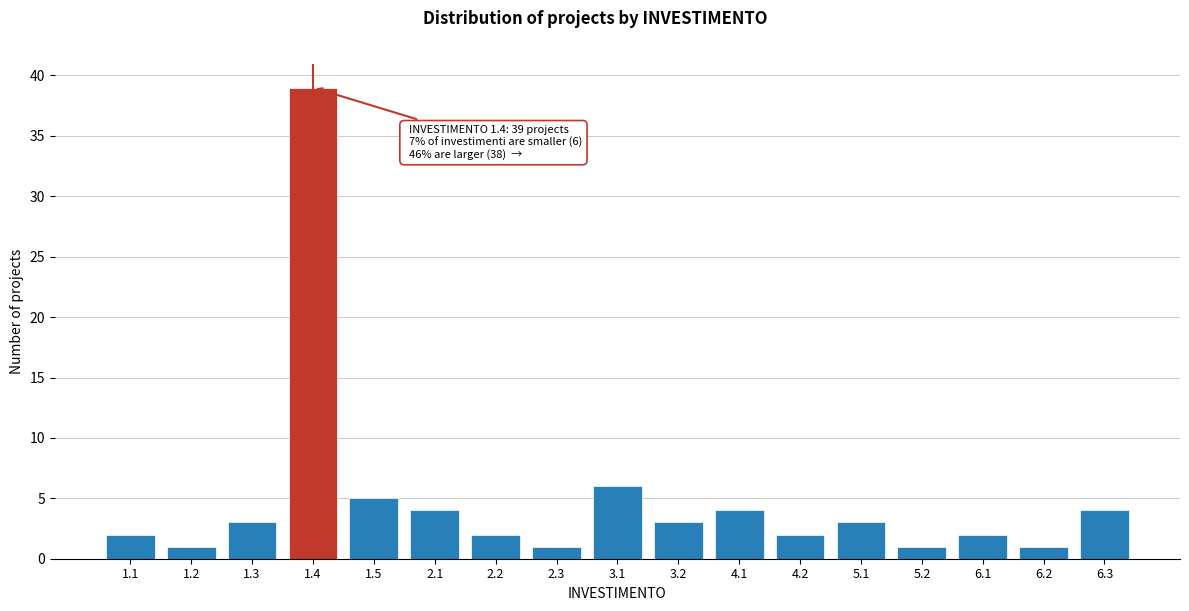

Reading left to right, transcribe all the data shown in this chart.

1.1=2	1.2=1	1.3=3	1.4=39	1.5=5	2.1=4	2.2=2	2.3=1	3.1=6	3.2=3	4.1=4	4.2=2	5.1=3	5.2=1	6.1=2	6.2=1	6.3=4